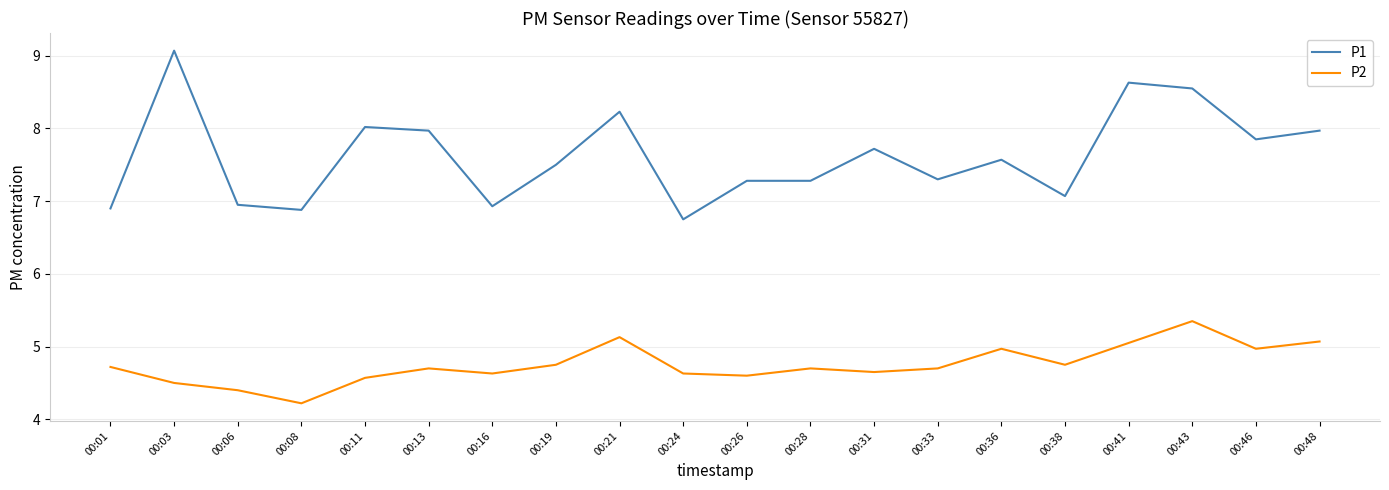

The value of P1 at 00:43 is 8.6. True or false?

True